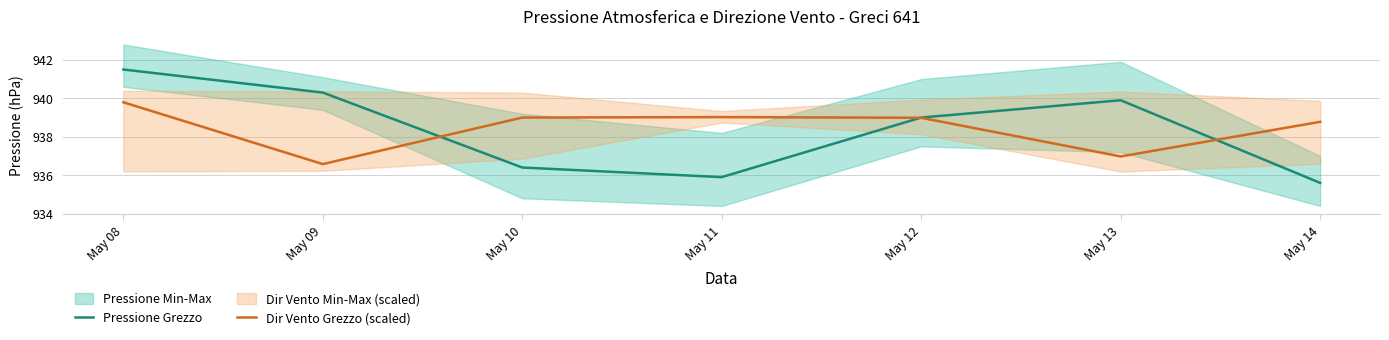

How many intersections are there between Pressione Grezzo and Dir Vento Grezzo (scaled)?

3